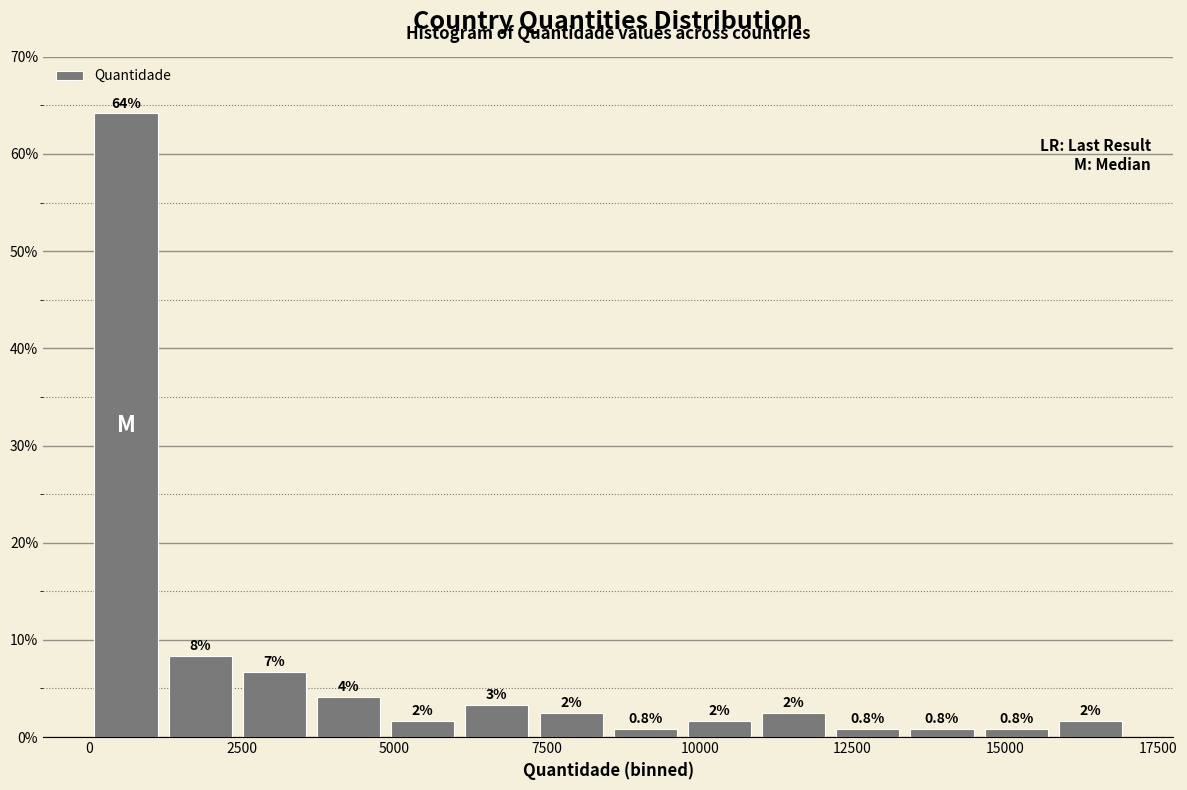

Read against the x-axis, roughly where is the centre of the tallest bar?

500